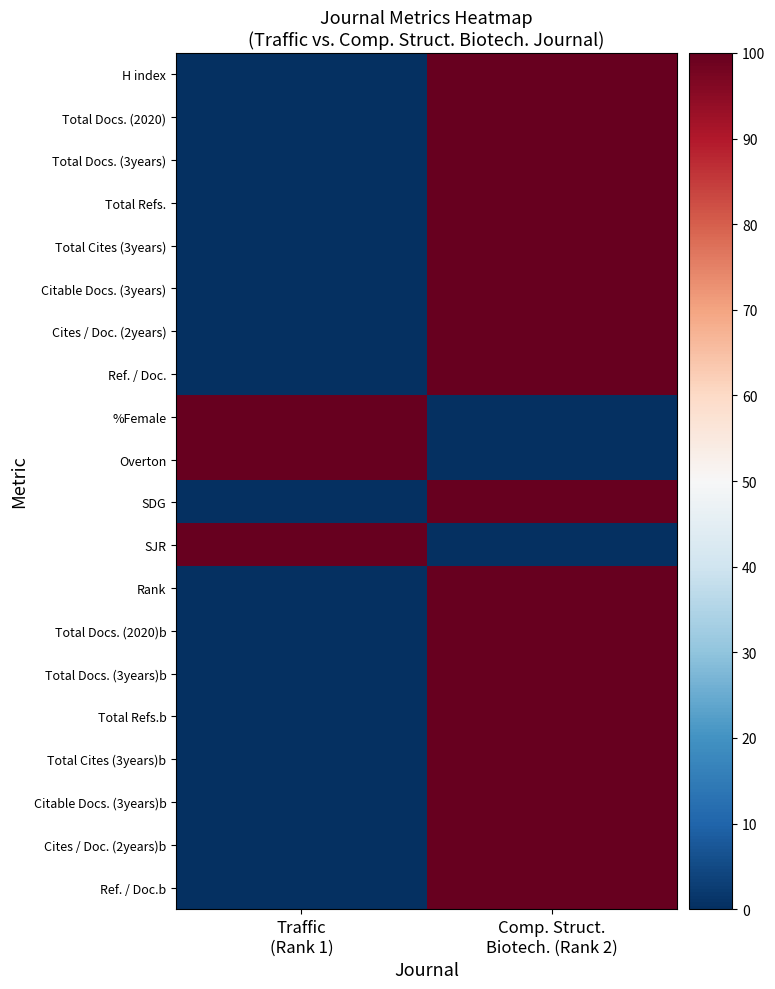

What is the total value across all series at Comp. Struct.
Biotech. (Rank 2)?

1700